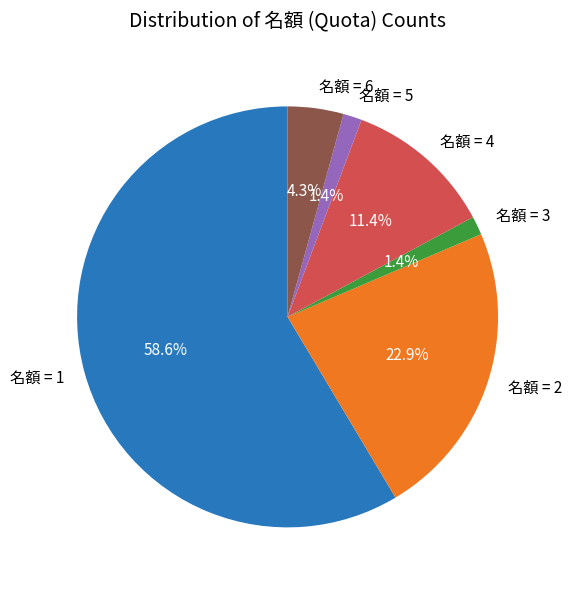

How many segments does this pie chart have?

6